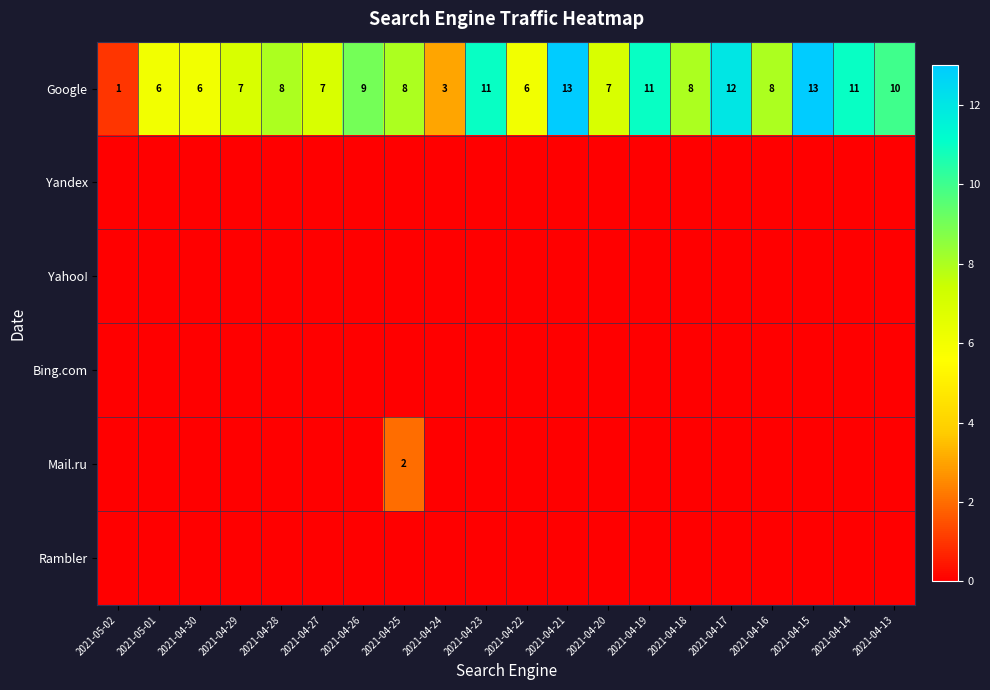

Is the value of Mail.ru at 2021-04-25 greater than the value of Google at 2021-04-23?

No